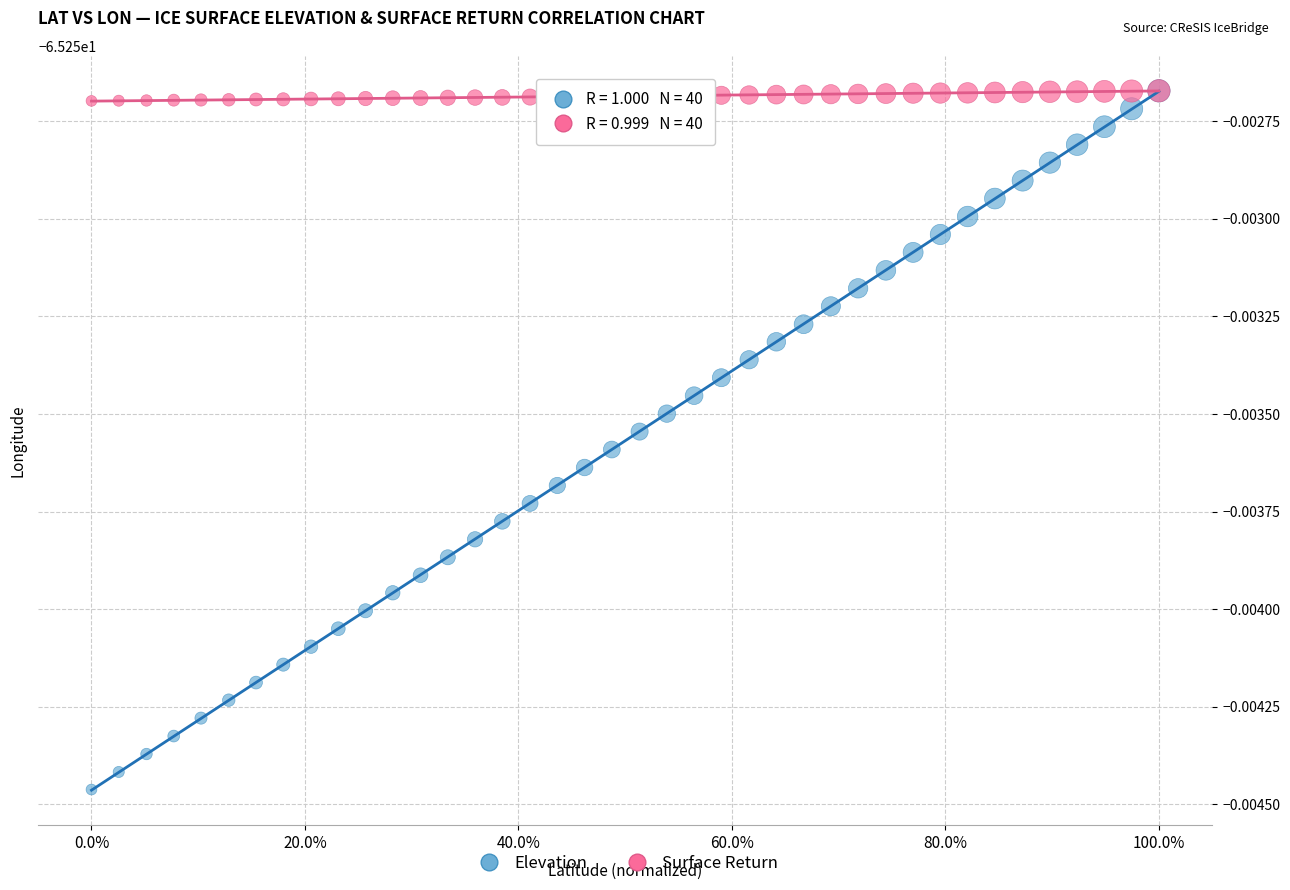

What are all the series names shown in the legend?

Elevation, Surface Return